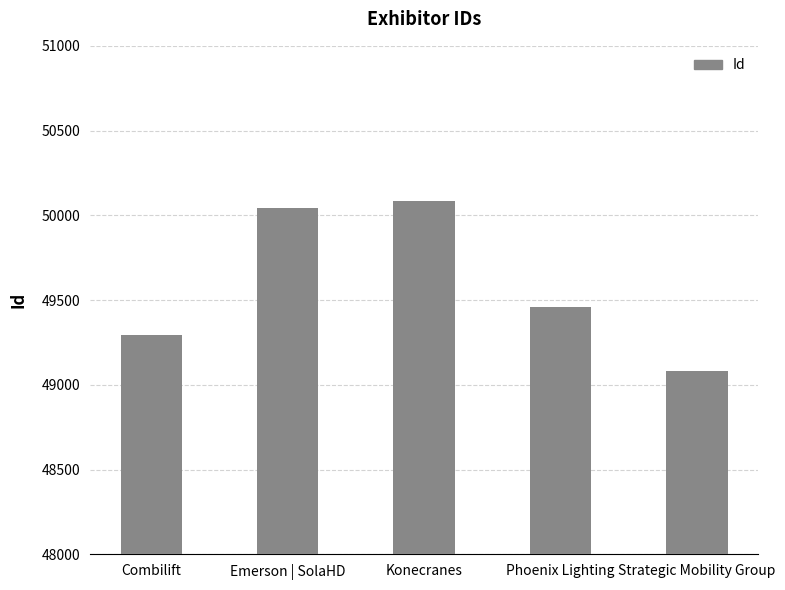

Where is the data nearest to the value 49582?

Phoenix Lighting